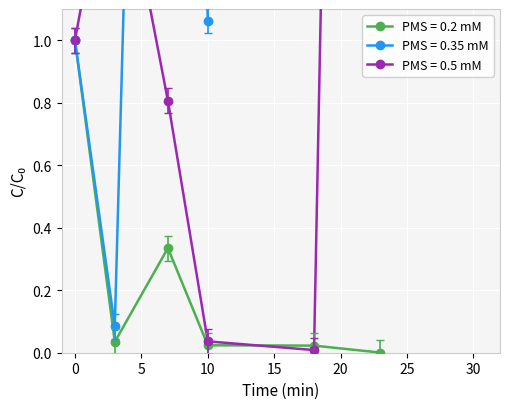

True or false: PMS = 0.2 mM has more than 0 points higher than both neighbors.

True